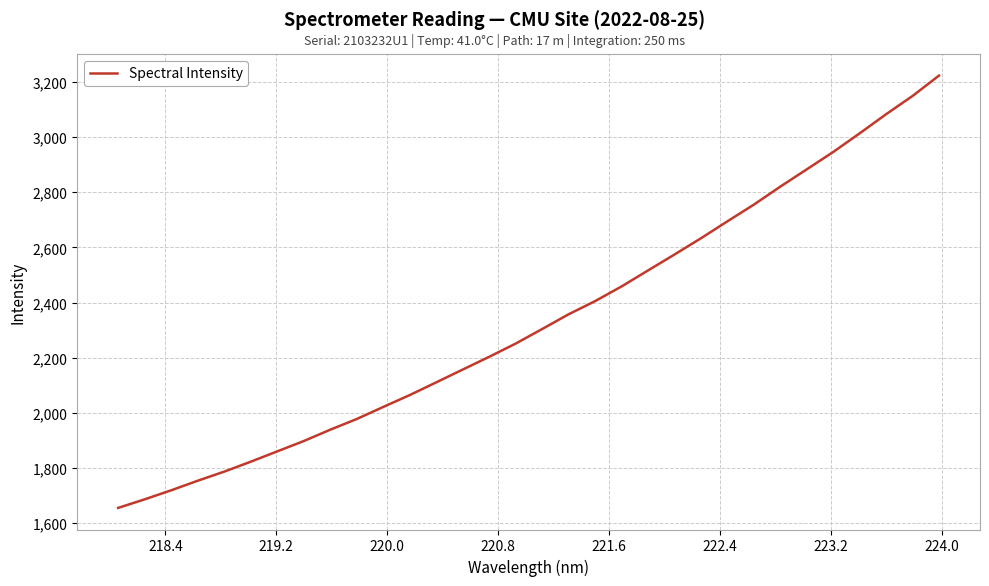

What is the difference between the maximum and second lowest values?

1536.1